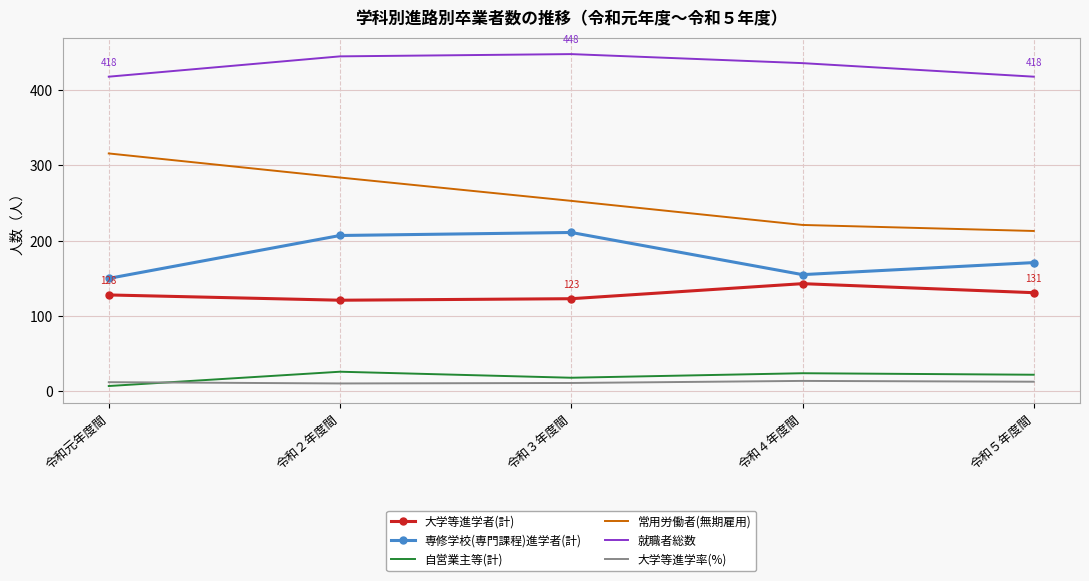

True or false: 就職者総数 and 専修学校(専門課程)進学者(計) intersect in this chart.

False